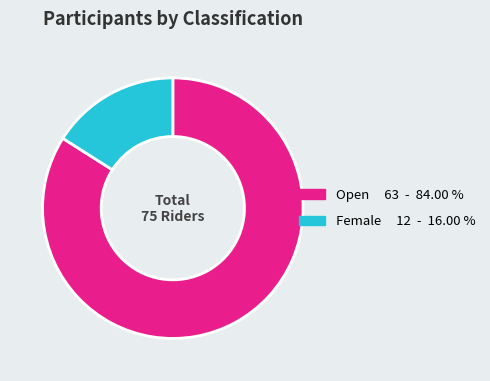

Does any single category account for the majority?

Yes